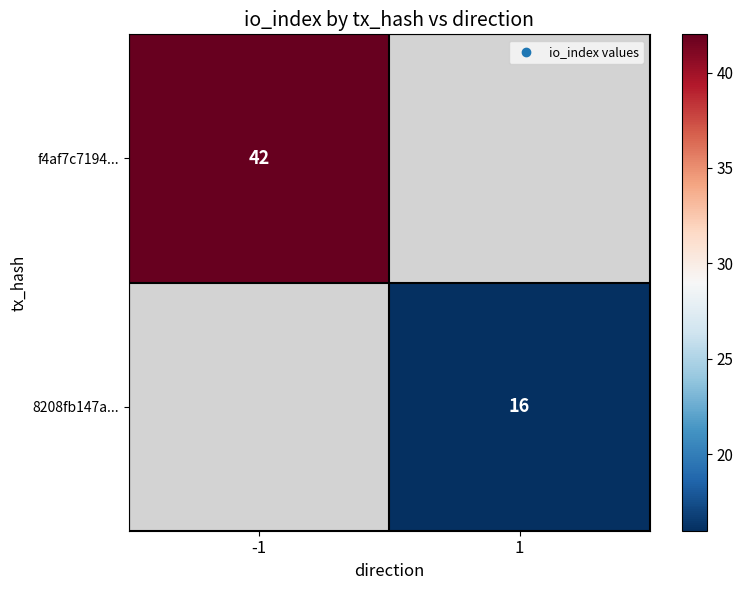

Is it true that 8208fb147a... equals 16 at 1?

True